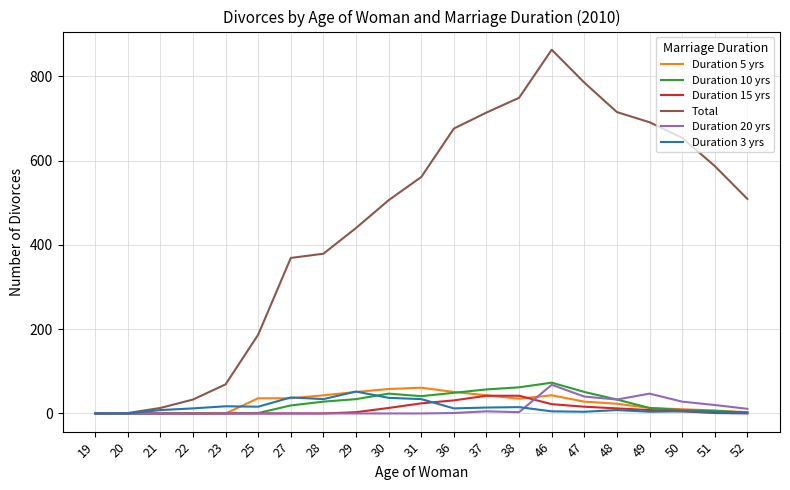

Which series has the widest spread of values?

Total